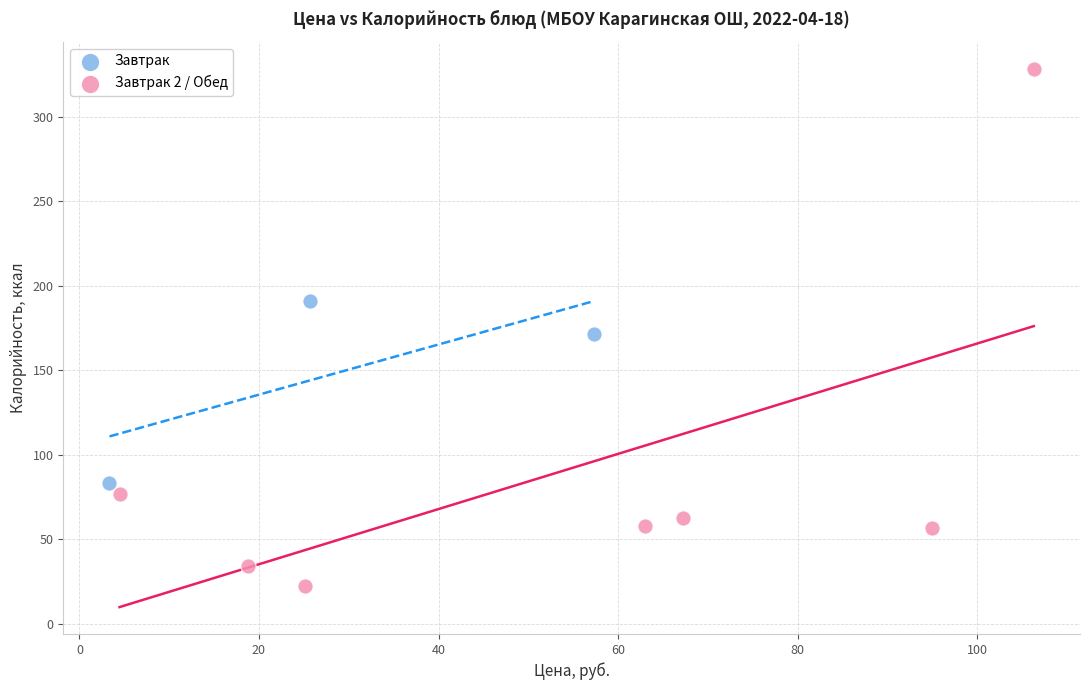

Which series has the widest spread of Y values?

Завтрак 2 / Обед